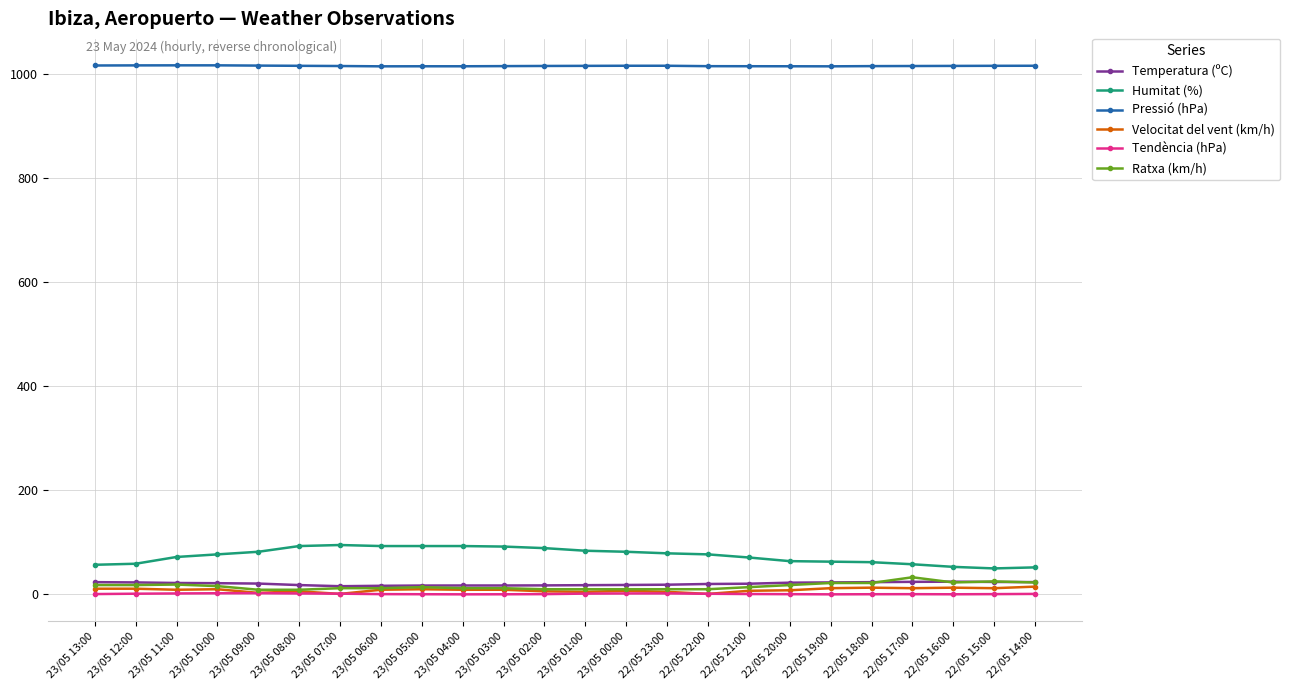

What is the label of the 21st point from the left?

22/05 17:00